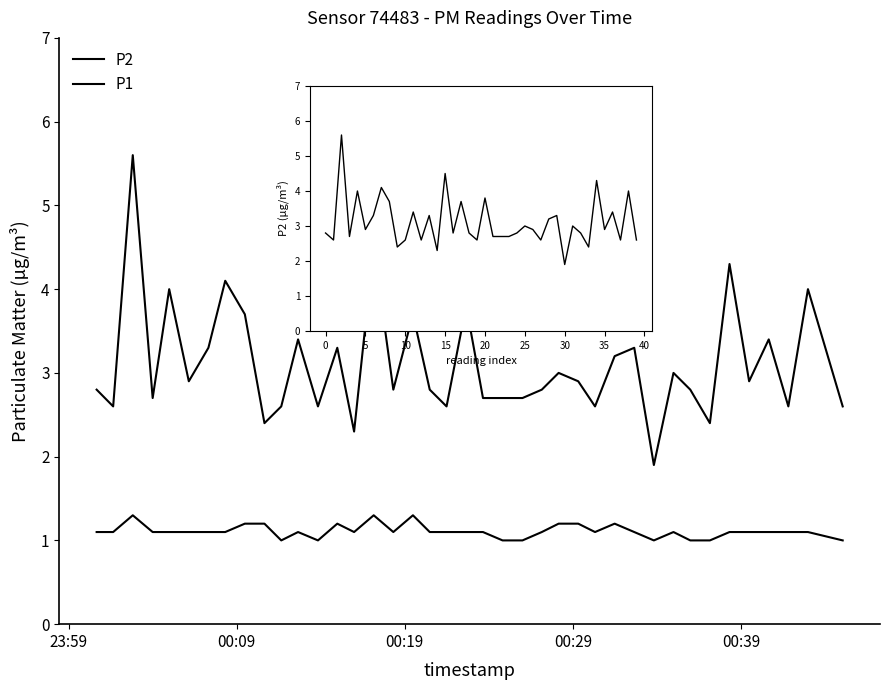

Count the P1 values in the range 1 to 2.

40